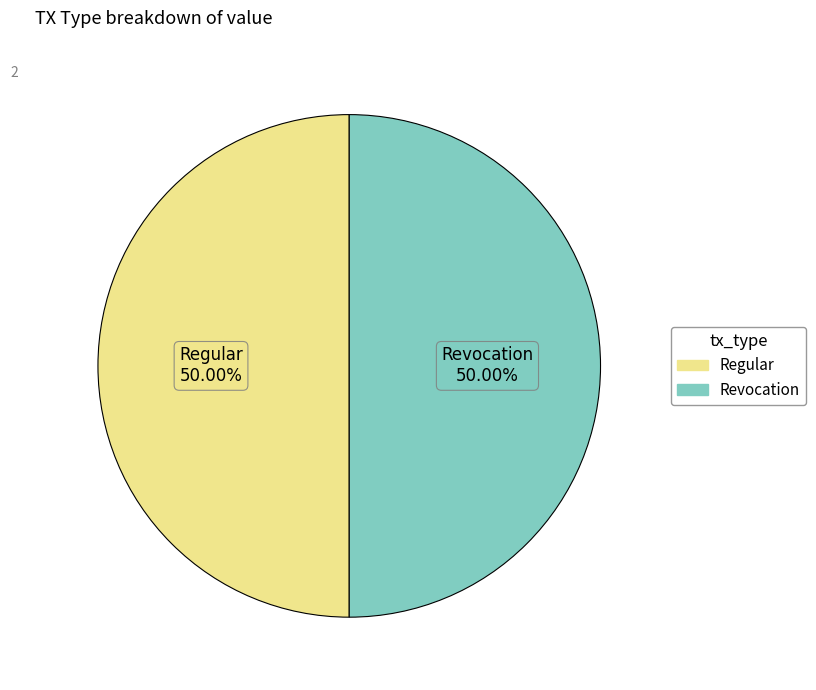

To the nearest percent, what is the combined percentage of Revocation and Regular?

100%